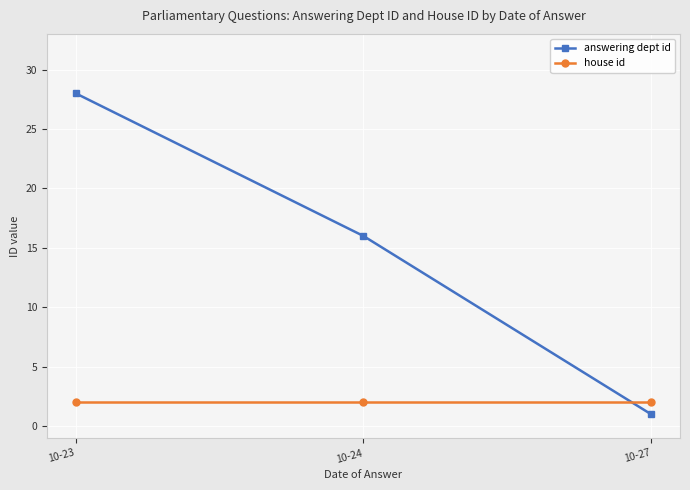

At 10-27, list the series in order from largest to smallest.

house id, answering dept id